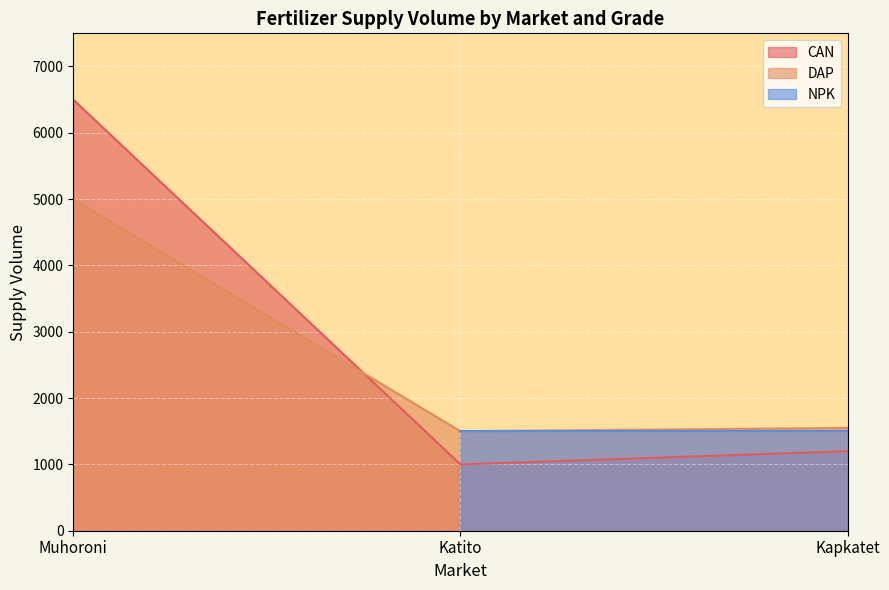

List the labels in order of CAN value, smallest first.

Katito, Kapkatet, Muhoroni